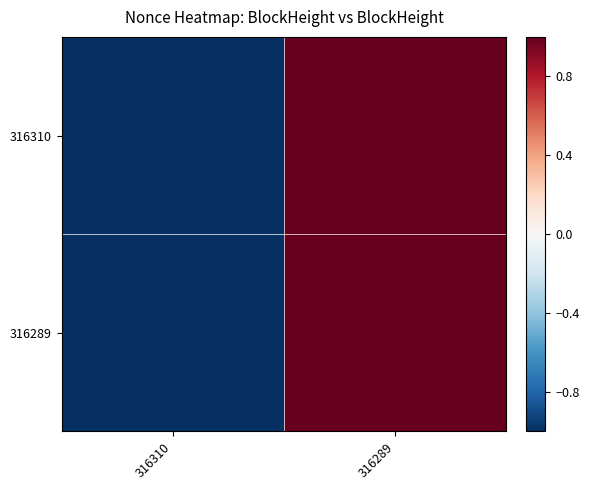

Reading right to left, transcribe all the data shown in this chart.

316310: 316289=1.0	316310=-1.0
316289: 316289=1.0	316310=-1.0